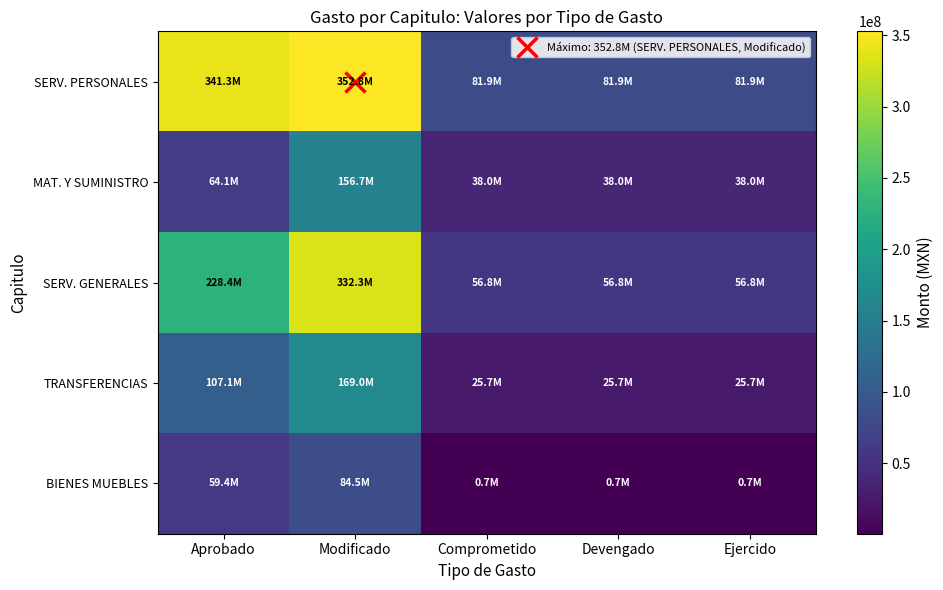

At how many categories does at least one series exceed 26477827?

5